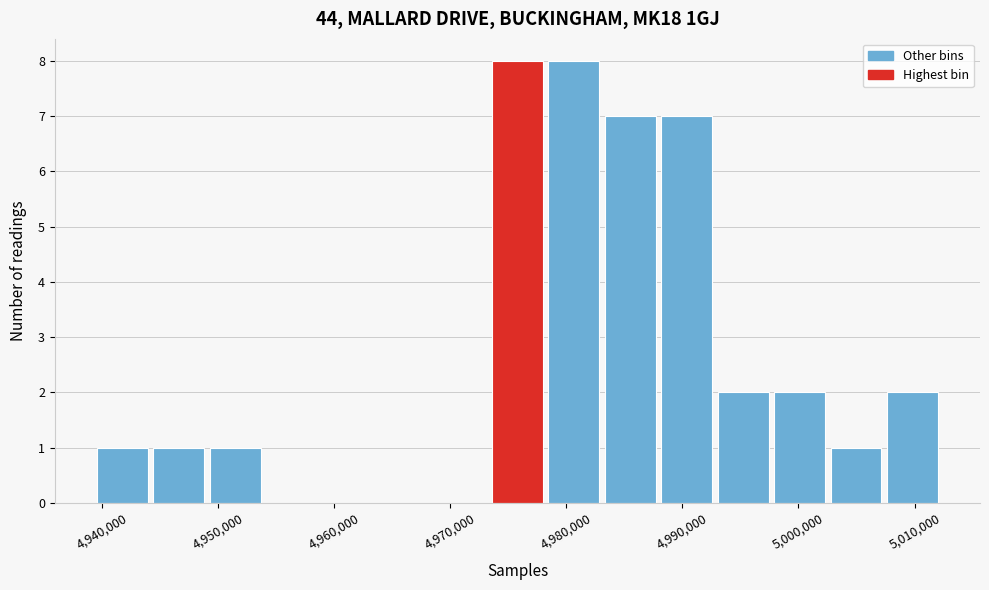

Reading left to right, list every bar in this chart as the range it spans on the x-axis followed by its height. Neither the bar edges nor the heights are printed on the chart, so give them approximately, as read against the axes.

4939000 to 4944000: 1
4944000 to 4949000: 1
4949000 to 4954000: 1
4954000 to 4959000: 0
4959000 to 4964000: 0
4964000 to 4969000: 0
4969000 to 4973000: 0
4973000 to 4978000: 8
4978000 to 4983000: 8
4983000 to 4988000: 7
4988000 to 4993000: 7
4993000 to 4998000: 2
4998000 to 5003000: 2
5003000 to 5007000: 1
5007000 to 5012000: 2